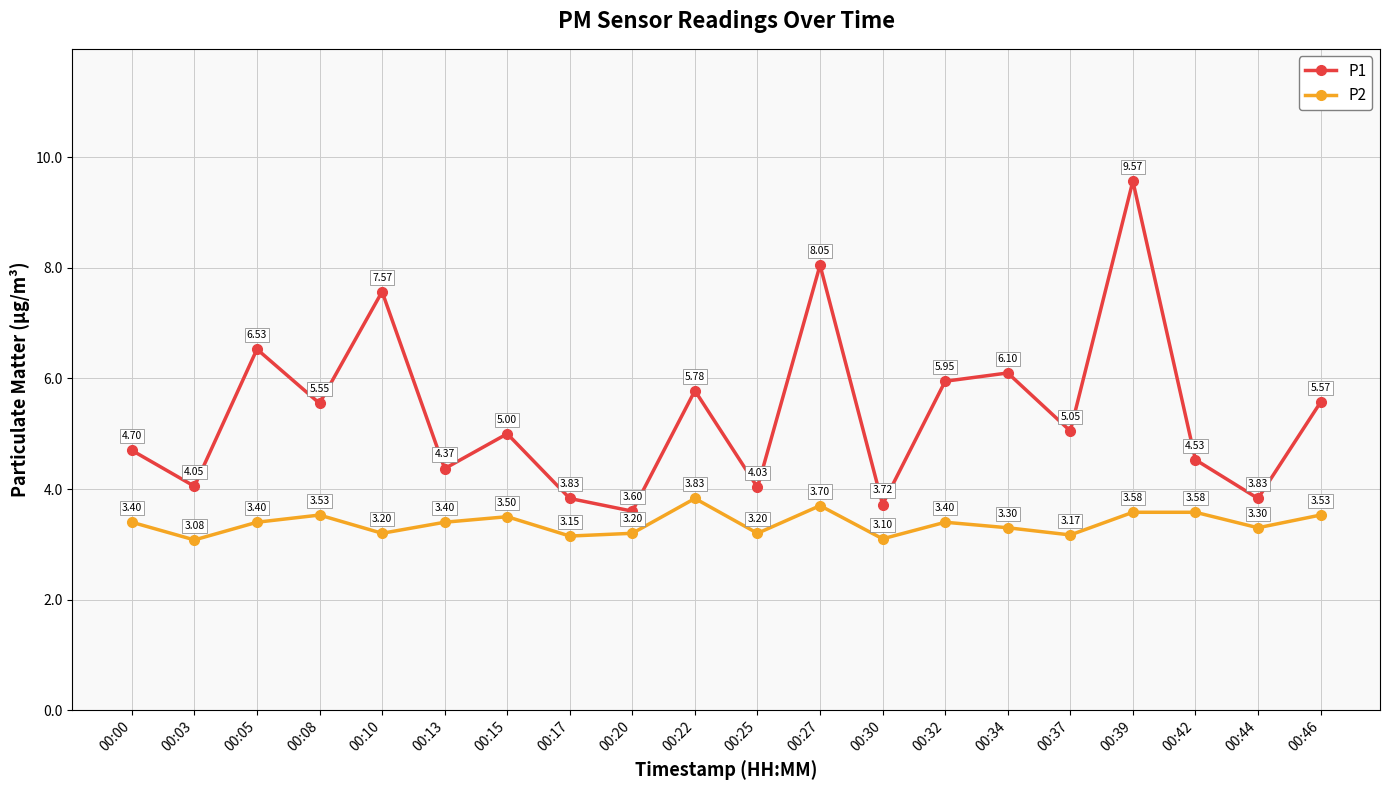

At how many categories does at least one series exceed 4?

16